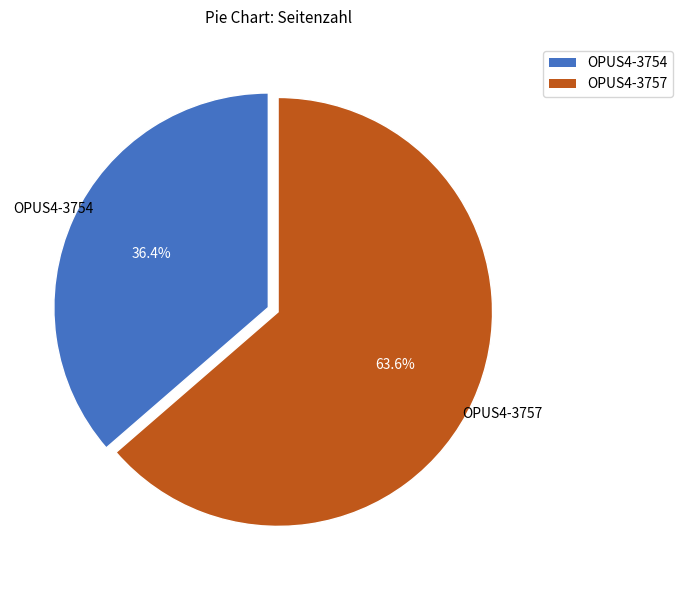

Does OPUS4-3757 account for over 50% of the chart?

Yes